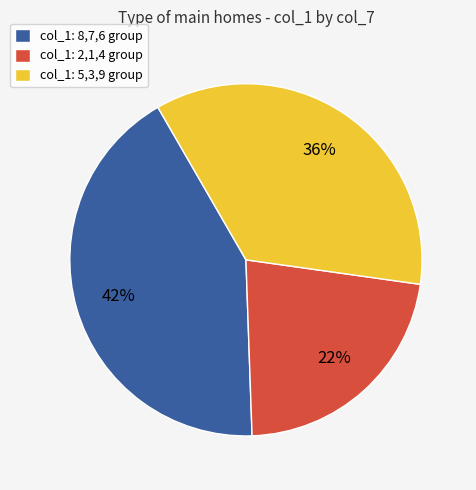

Which has a higher value, col_1: 2,1,4 group or col_1: 5,3,9 group?

col_1: 5,3,9 group